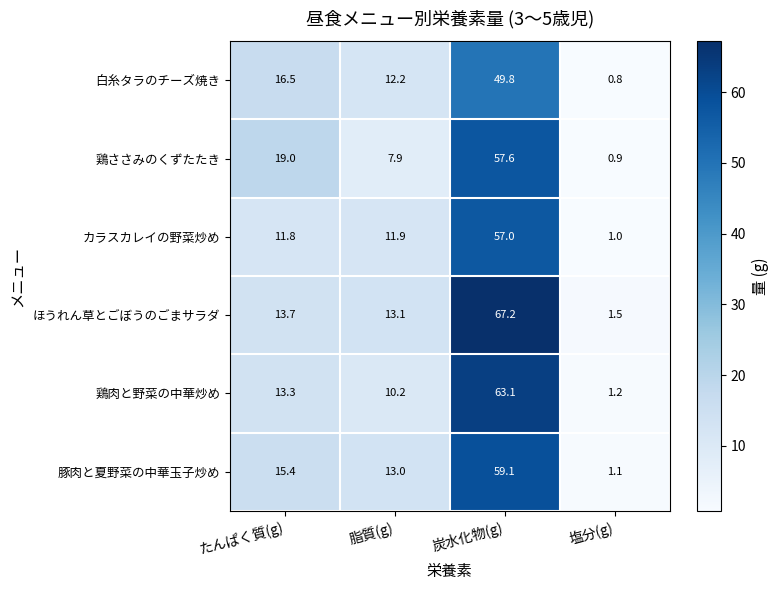

What is the sum of all 鶏ささみのくずたたき values?

85.4